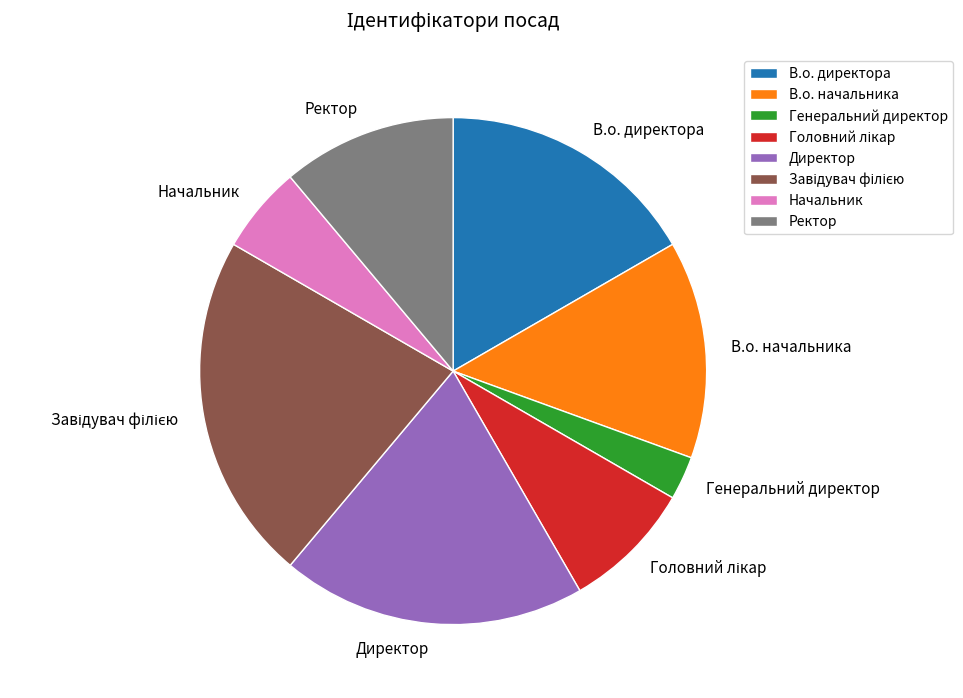

Is there a majority slice in this chart?

No